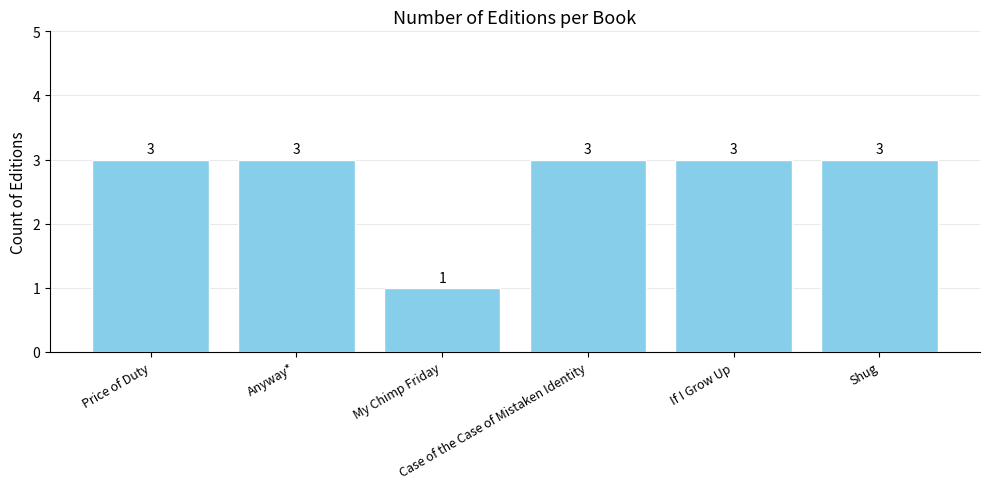

What is the difference between the maximum and minimum values?

2